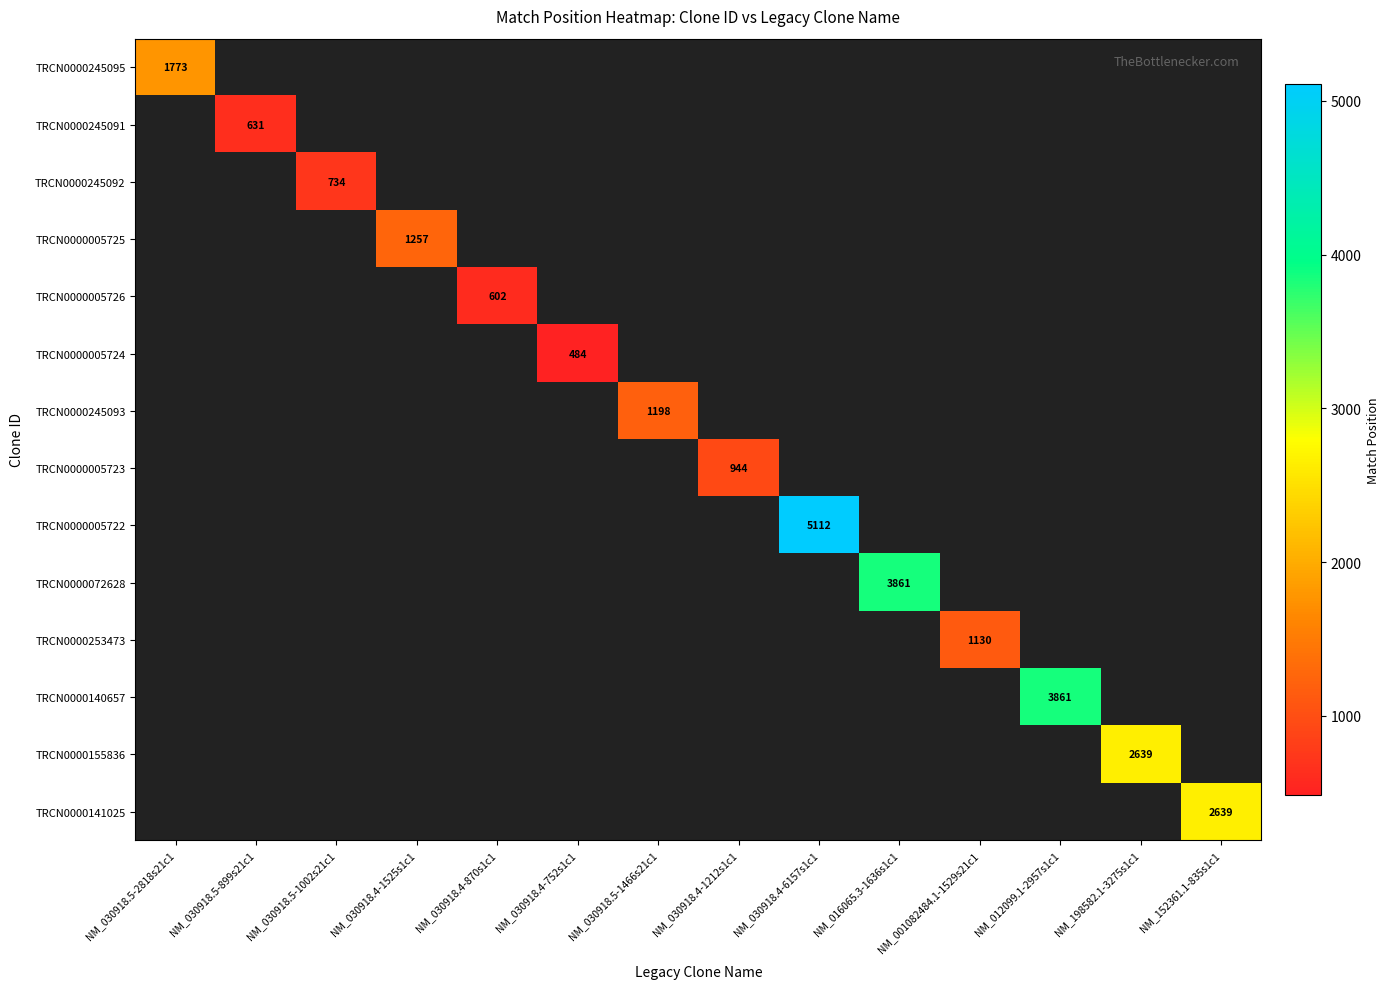

Between NM_030918.4-870s1c1 and NM_030918.4-6157s1c1, which series saw the biggest shift?

TRCN0000005722